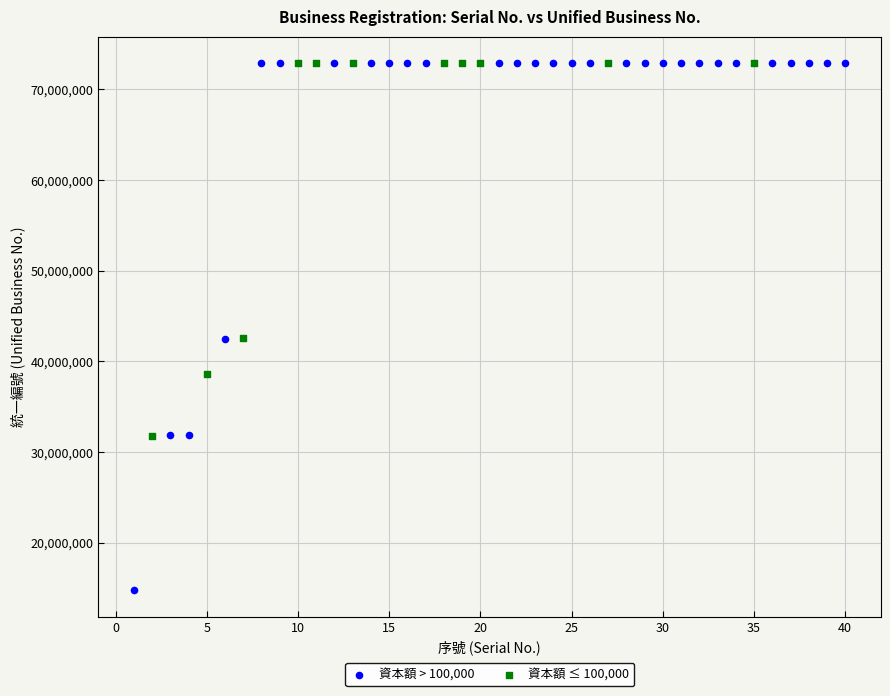

Which series contains the lowest Y value?

資本額 > 100,000